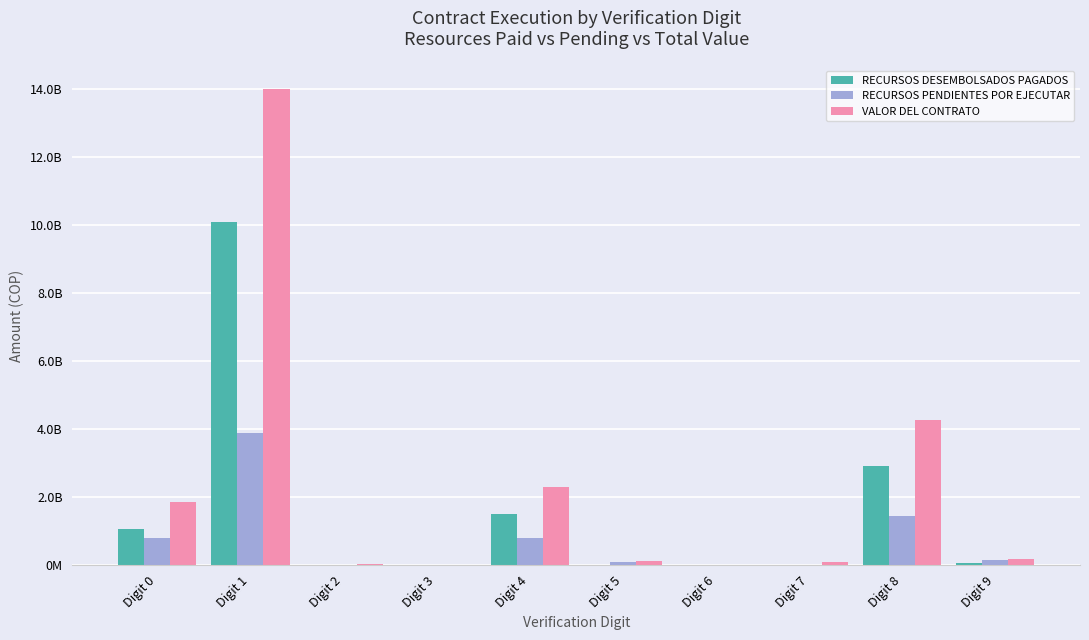

The value of RECURSOS DESEMBOLSADOS PAGADOS at Digit 0 is 1775886007.9. True or false?

False